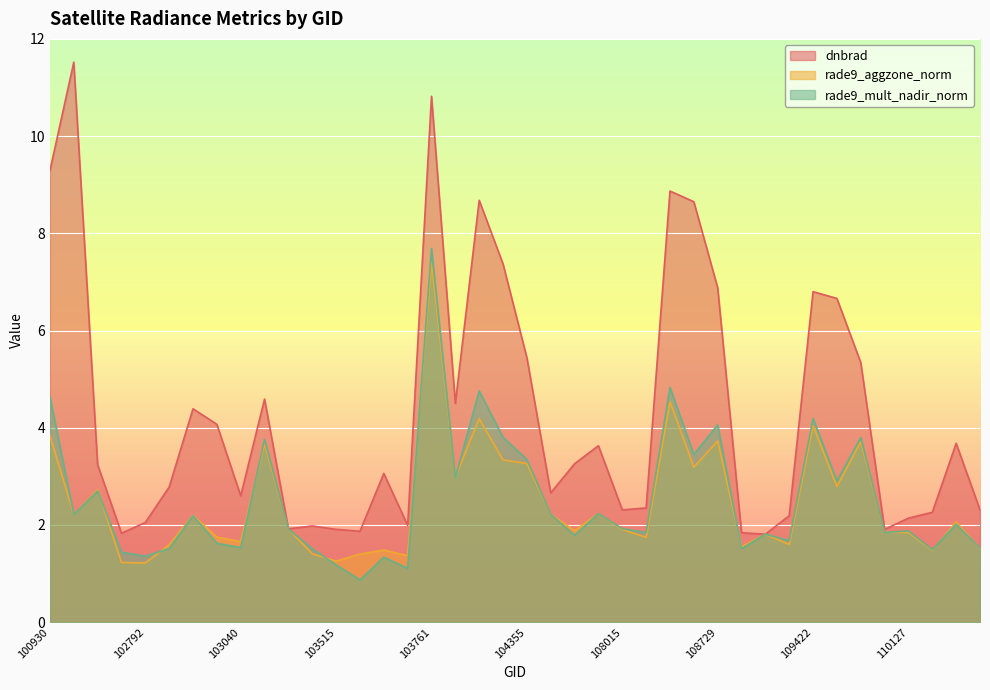

What is the smallest value displayed?

0.9